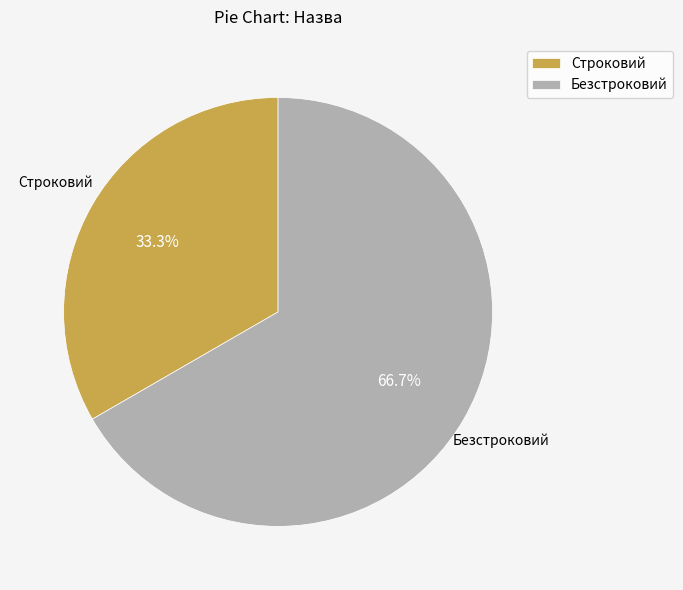

What is the largest slice in the pie chart?

Безстроковий